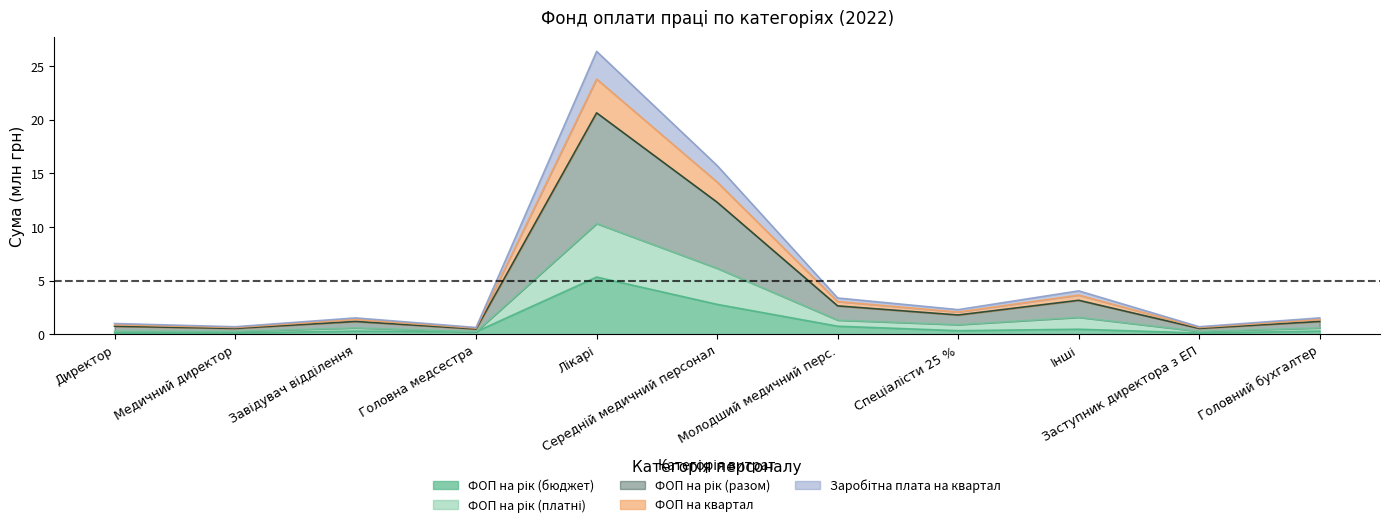

At which category does ФОП на рік (платні) reach its first local peak?

Завідувач відділення